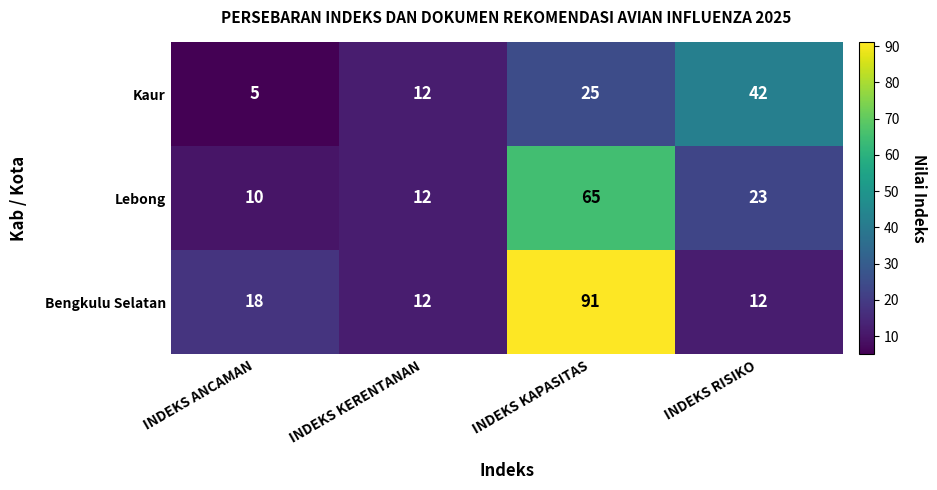

At INDEKS RISIKO, list the series in order from smallest to largest.

Bengkulu Selatan, Lebong, Kaur